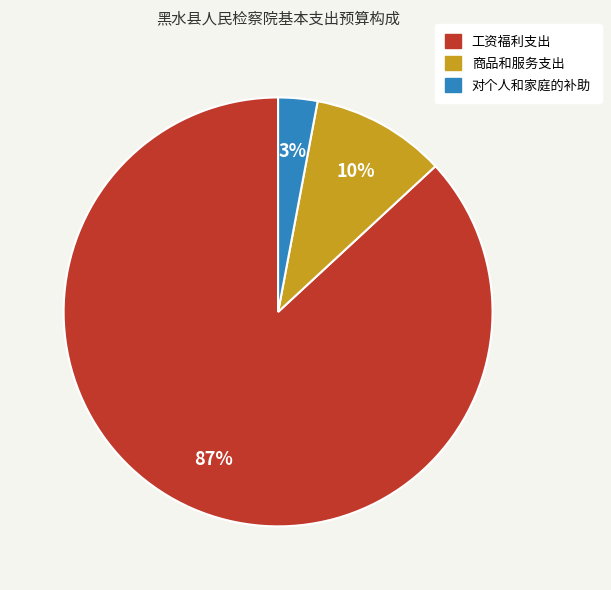

To the nearest percent, what percentage of the pie is 对个人和家庭的补助?

3%